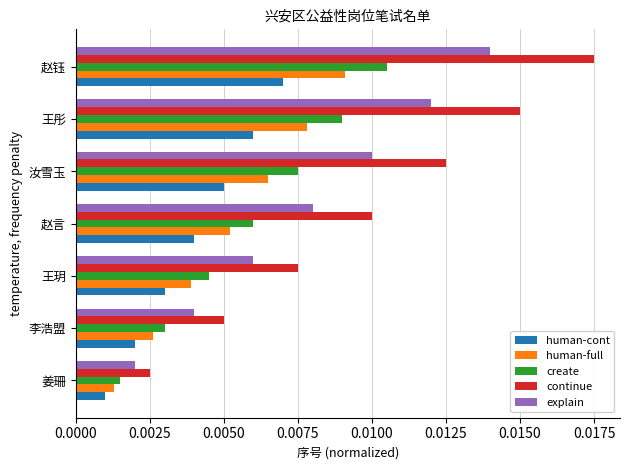

Is the value of continue at 李浩盟 greater than the value of explain at 赵钰?

No